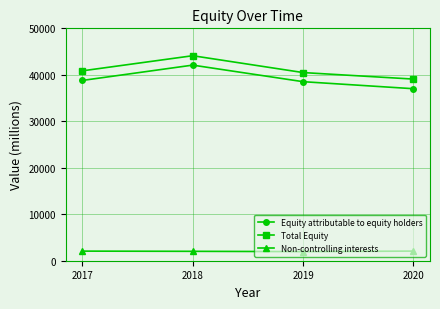

The Non-controlling interests series shows 3659 at 2017. True or false?

False